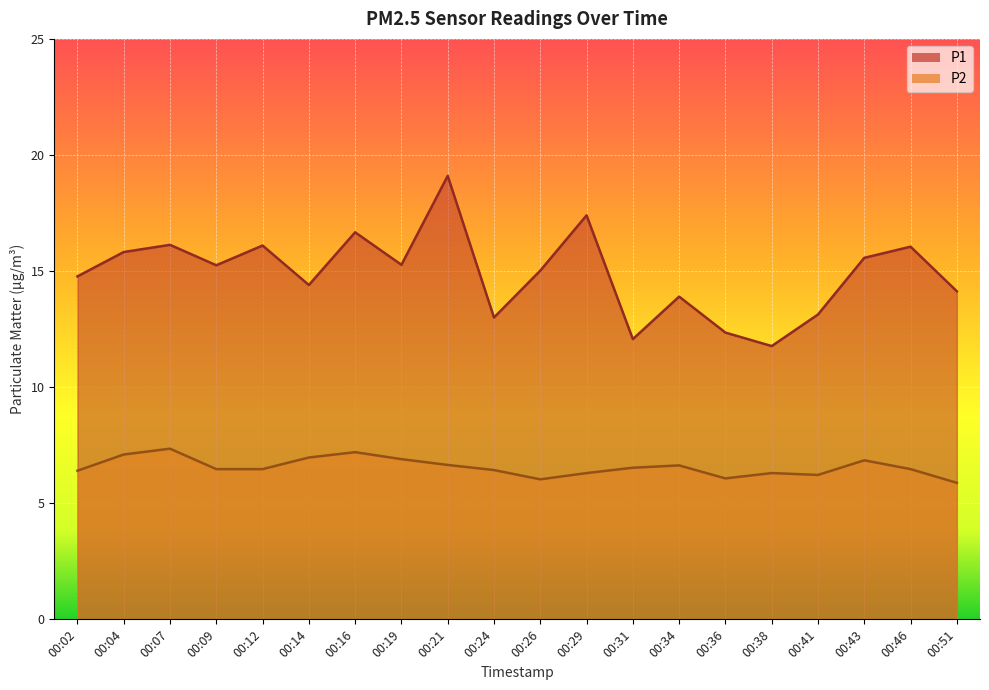

True or false: P1 and P2 intersect in this chart.

False